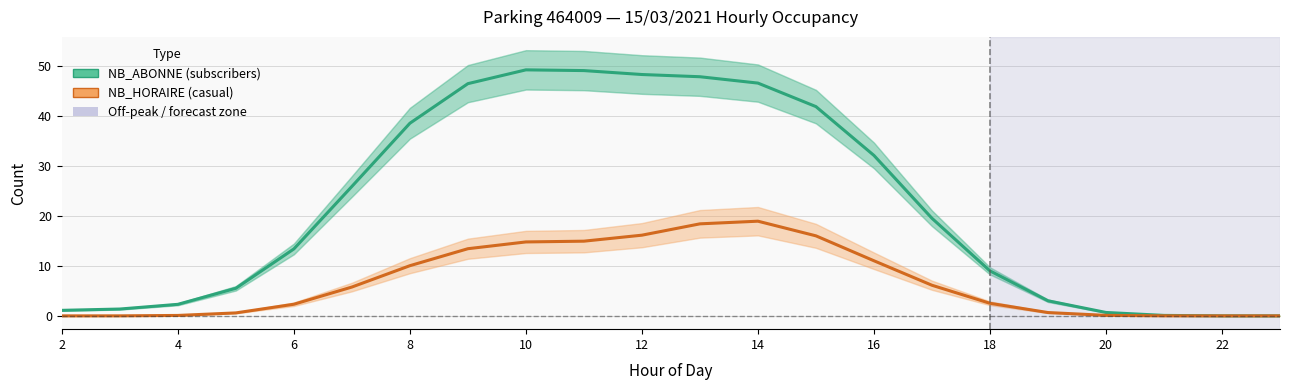

Is the value of NB_HORAIRE (casual) at 6 greater than the value of NB_ABONNE (subscribers) at 12?

No